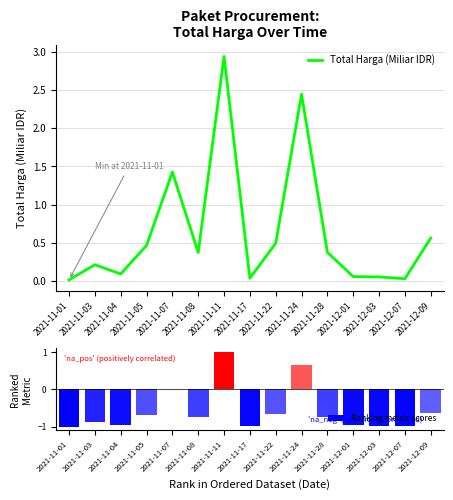

How many bars are there in total?

15